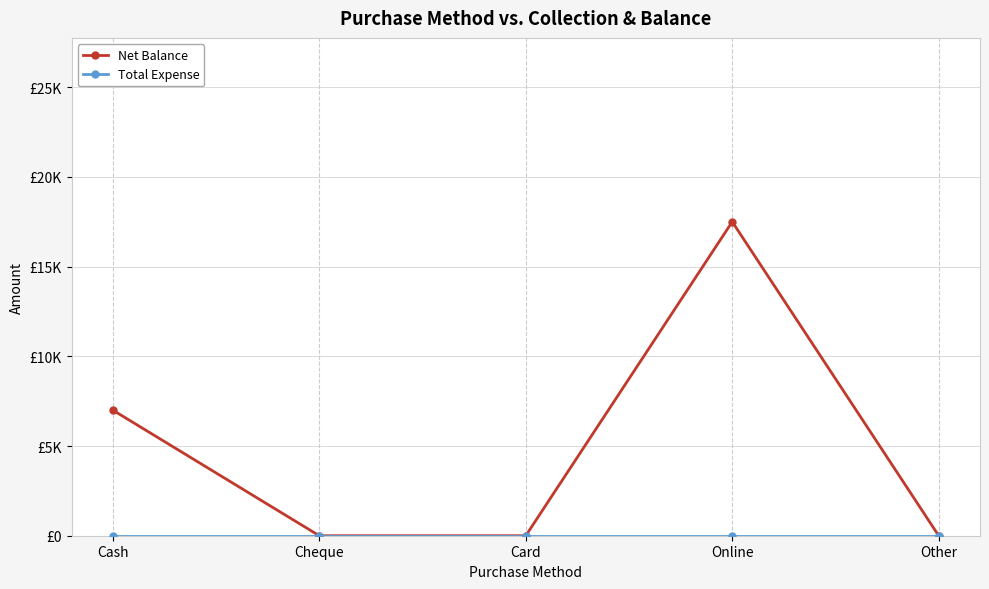

Reading left to right, transcribe all the data shown in this chart.

Net Balance: 7000	0	0	17500	0
Total Expense: 0	0	0	0	0